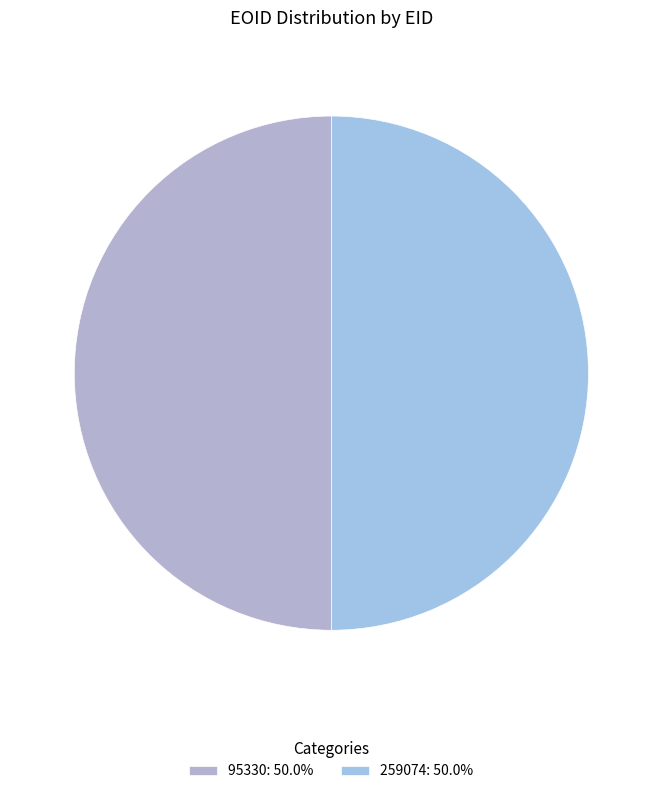

Which has a higher value, 95330 or 259074?

259074